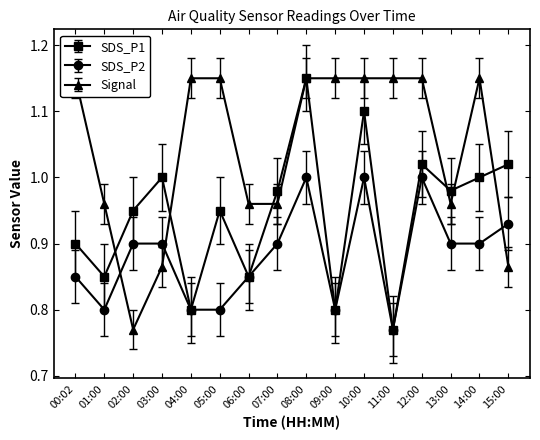

What is the label of the 1st point from the right?

15:00